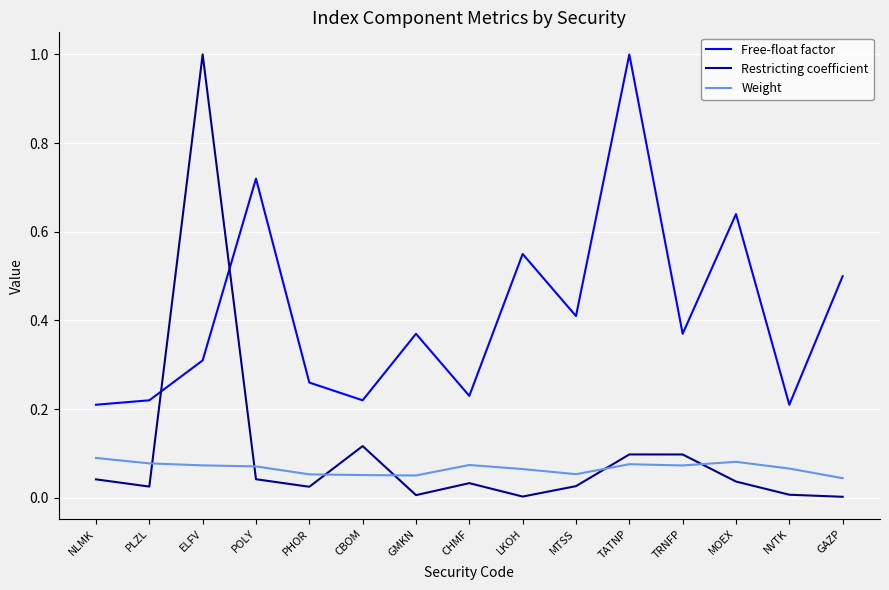

At which category is the sum across all series the highest?

ELFV